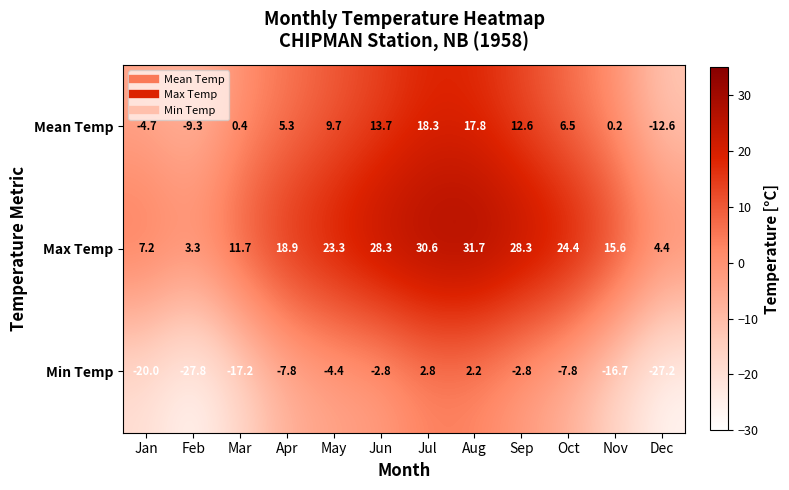

At which label does Mean Temp first exceed 6?

May